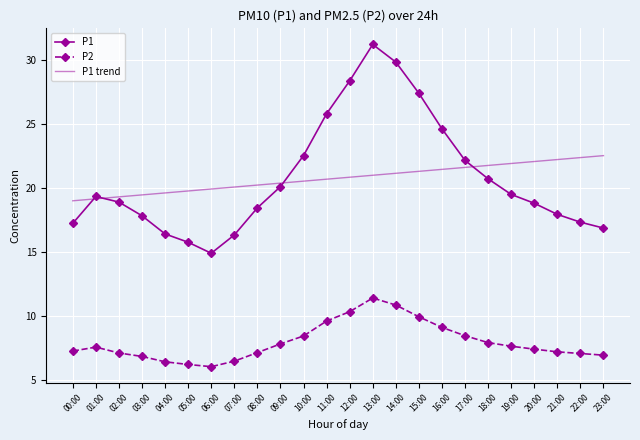

Is the value of P1 trend at 02:00 greater than the value of P2 at 12:00?

Yes